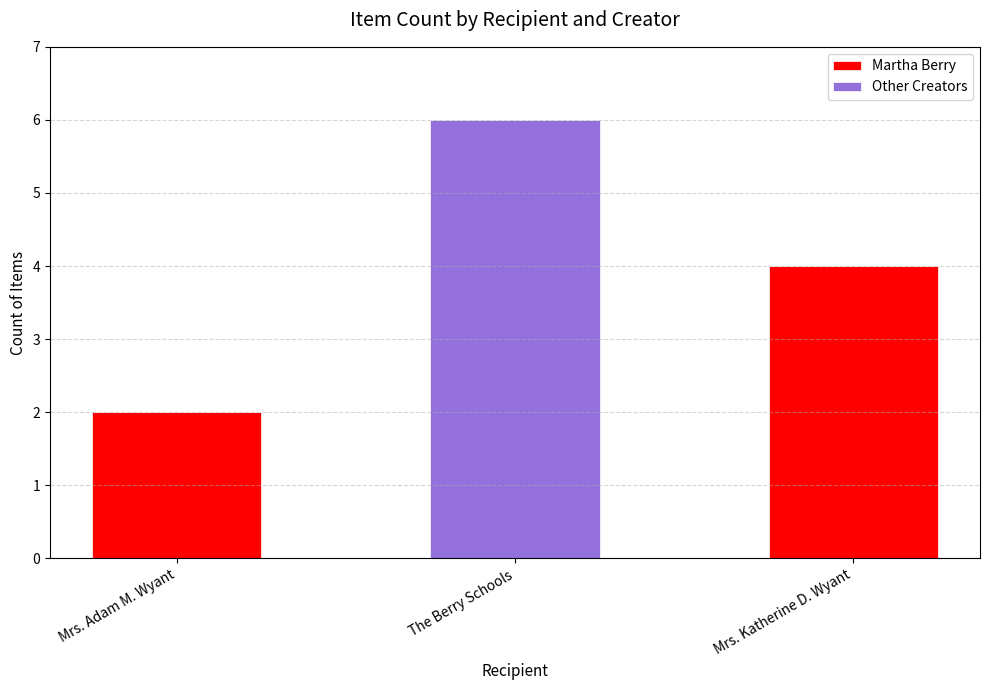

How many data points does each series have?

3